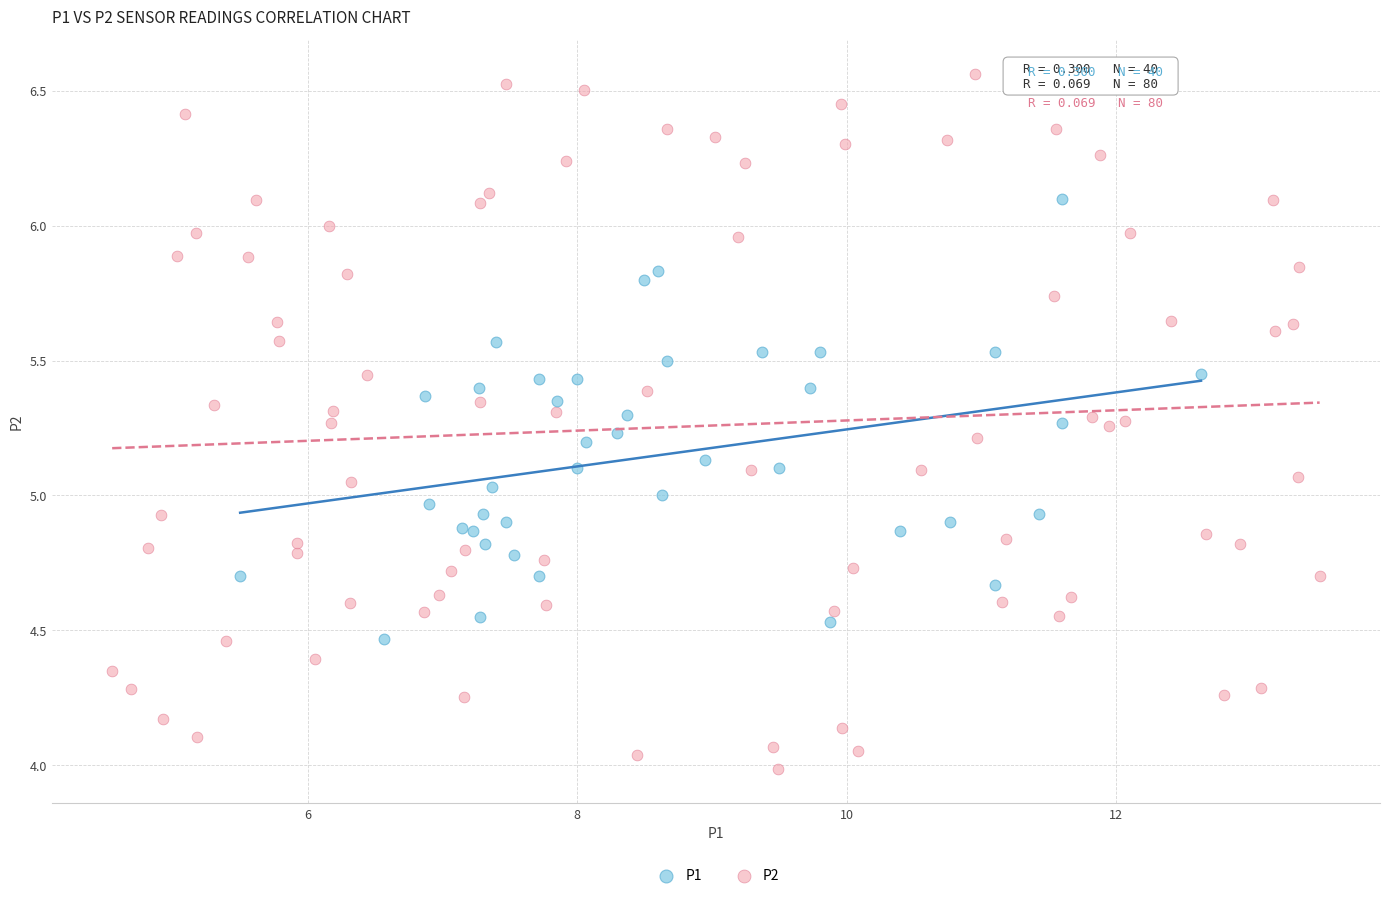

Which series has the widest spread of Y values?

P2